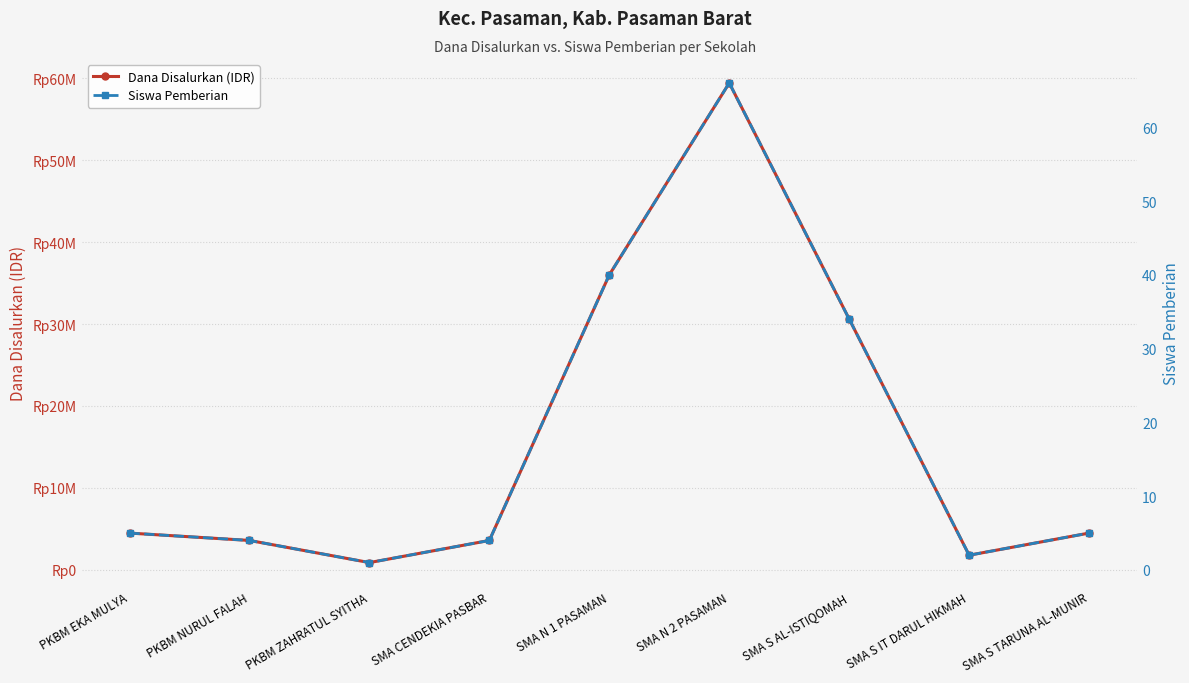

What is the difference between the maximum and minimum values in the Siswa Pemberian series?

65